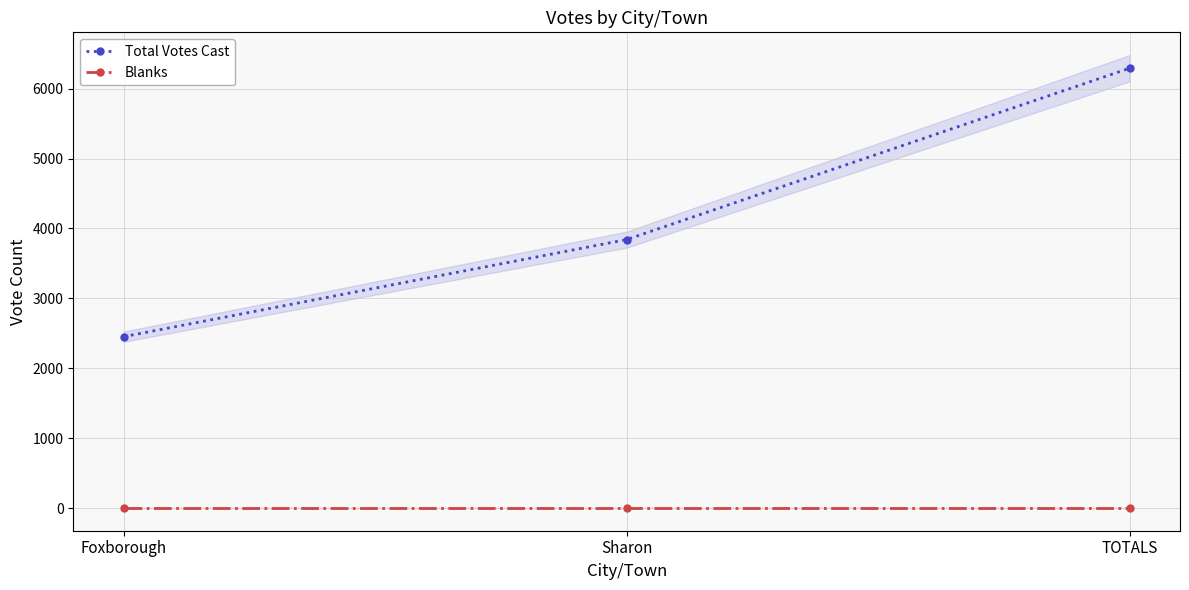

List the series in order of their peak value, lowest first.

Blanks, Total Votes Cast